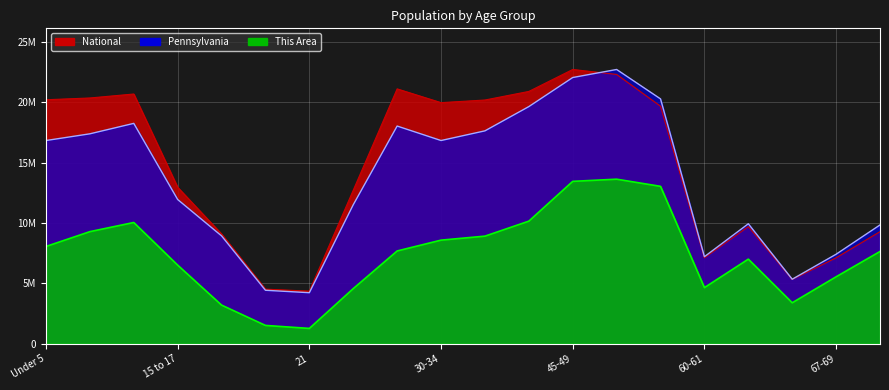

How many intersections are there between Pennsylvania and National?

1